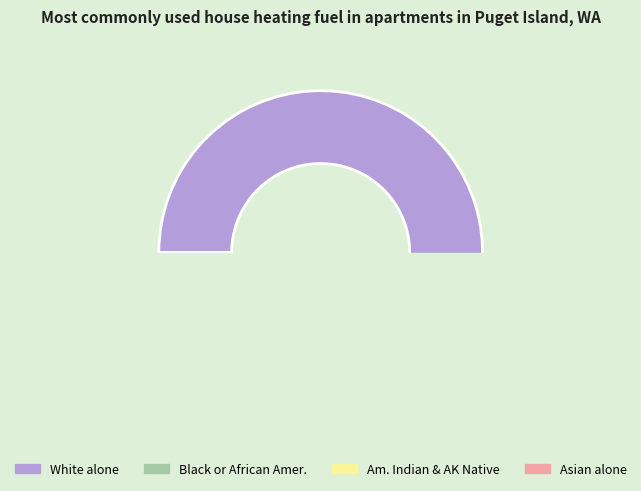

True or false: Am. Indian & AK Native accounts for 1% of the total.

True